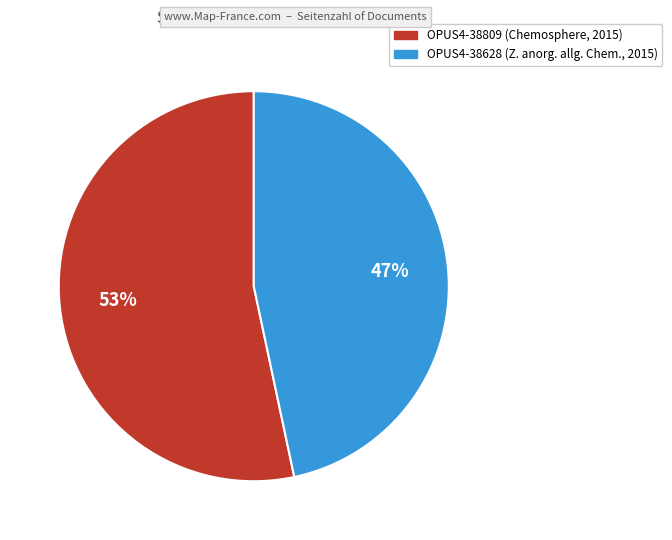

What percentage is the OPUS4-38628 slice, to the nearest percent?

47%